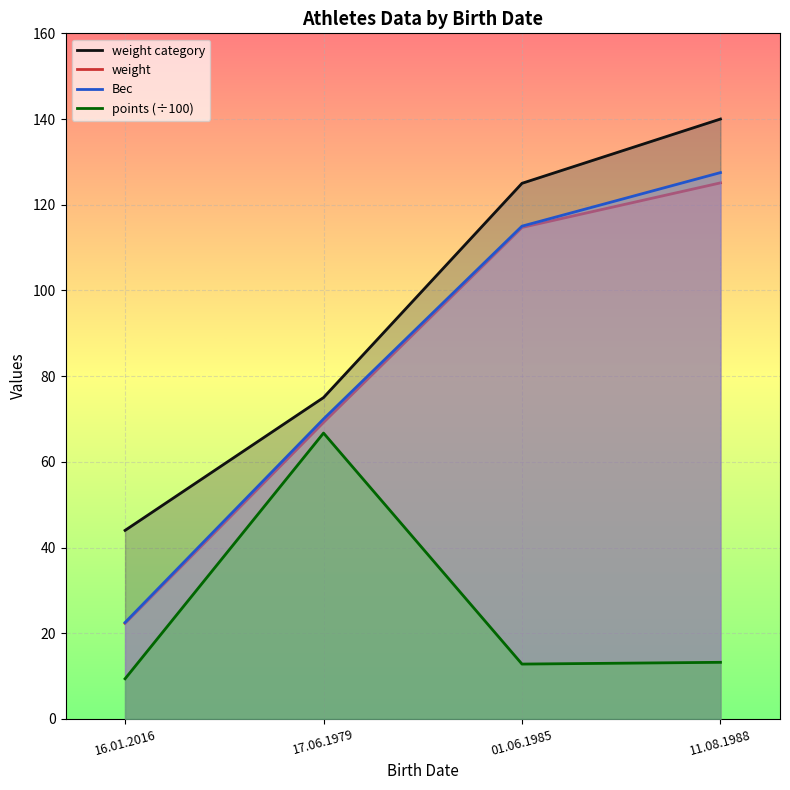

What are all the series names shown in the legend?

weight category, weight, Вес, points (÷100)